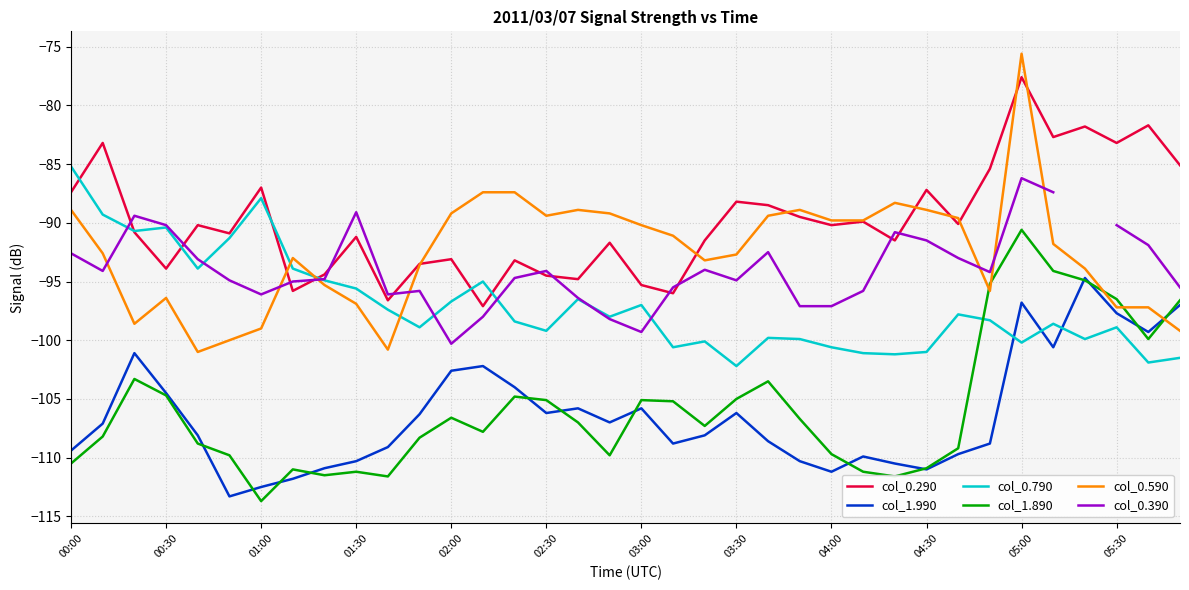

How many lines are shown in the chart?

6